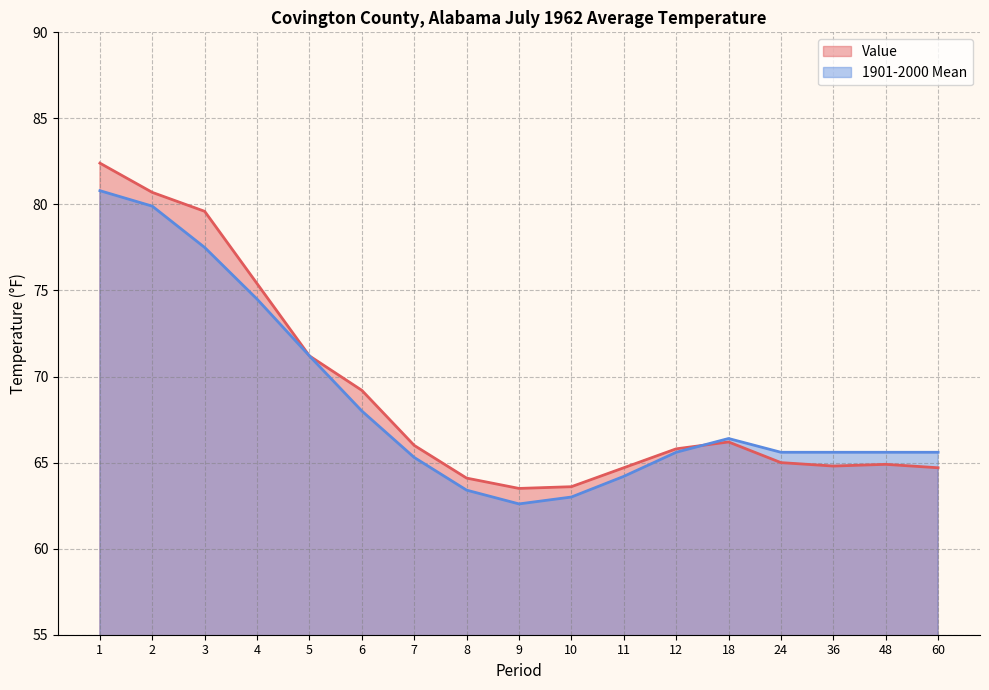

List the labels in order of 1901-2000 Mean value, smallest first.

9, 10, 8, 11, 7, 12, 24, 36, 48, 60, 18, 6, 5, 4, 3, 2, 1